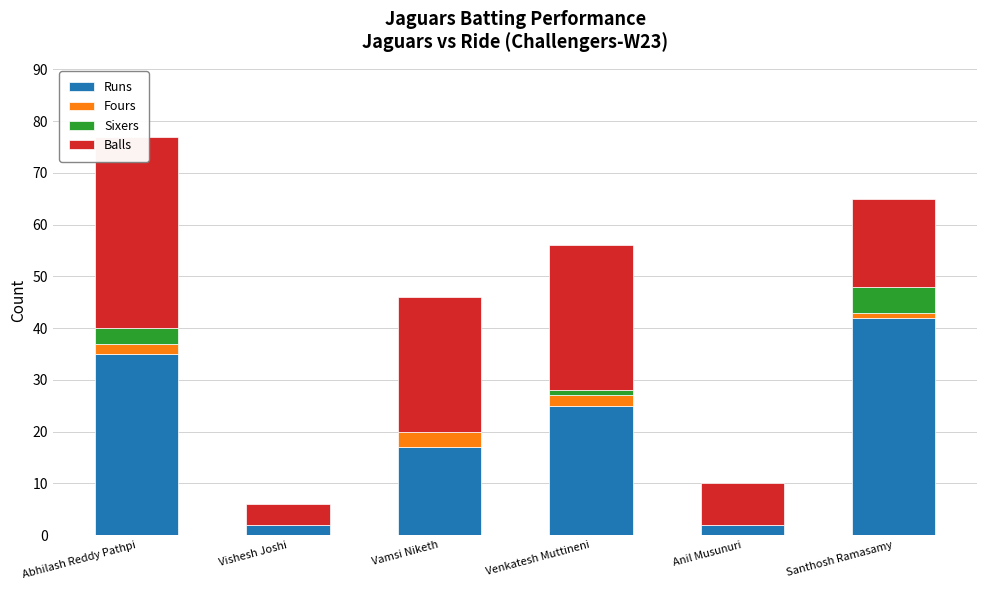

What is the lowest value of the Balls series?

4